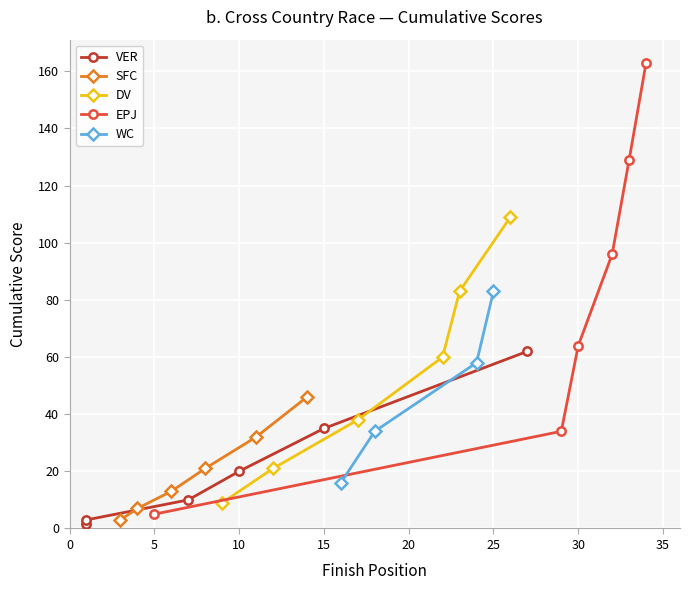

What is the value of the DV point at the 5th from the left?

83